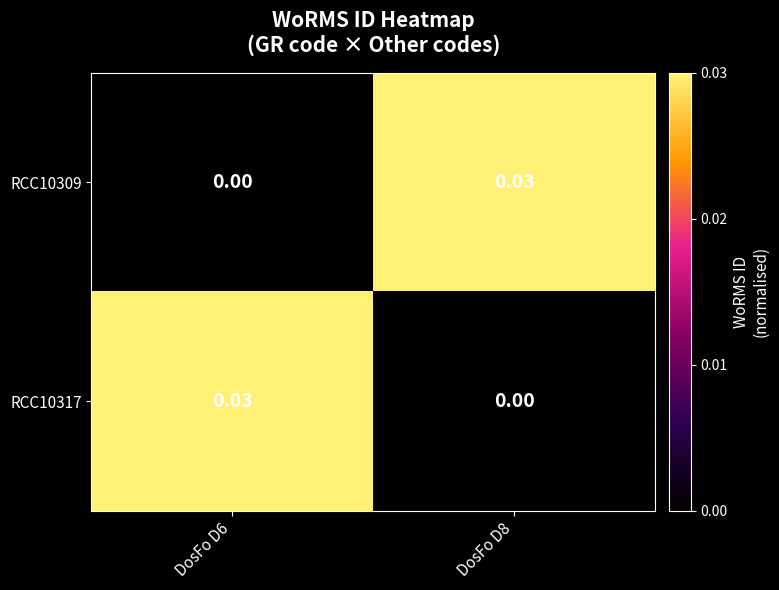

At DosFo D8, list the series in order from largest to smallest.

RCC10309, RCC10317